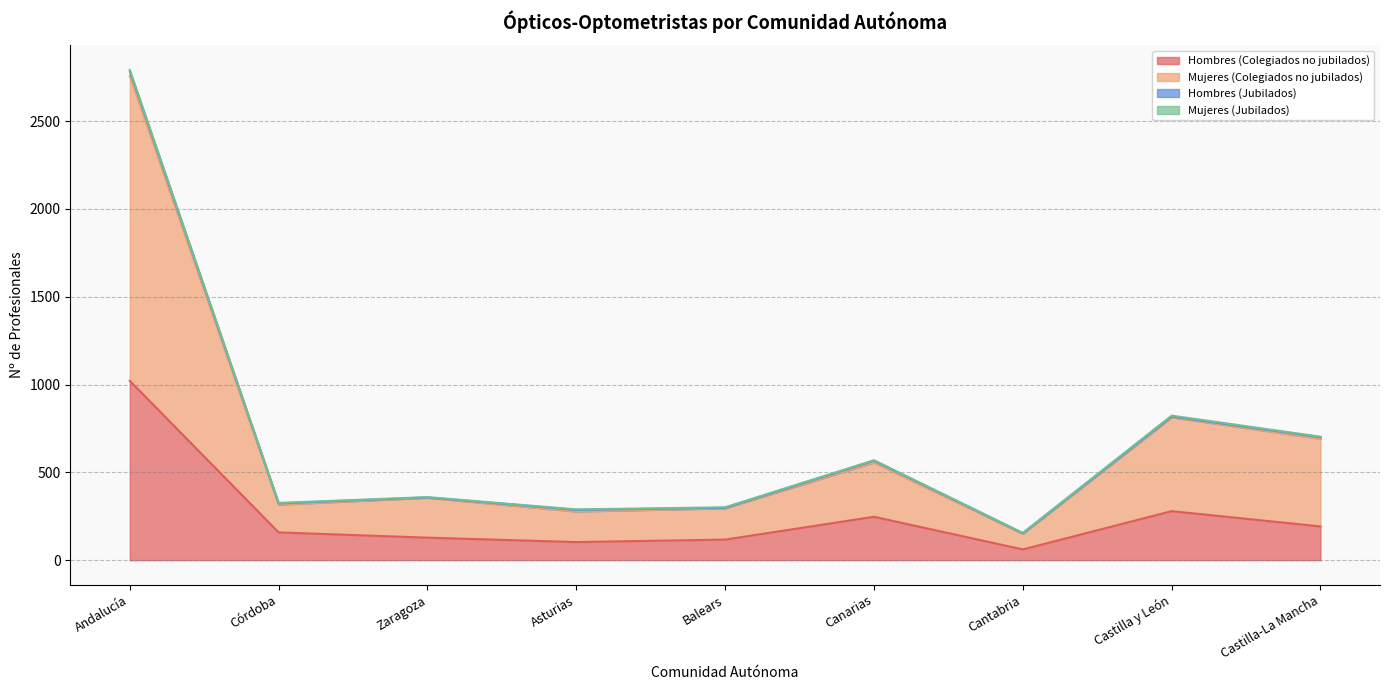

What is the maximum value for Hombres (Colegiados no jubilados)?

1021